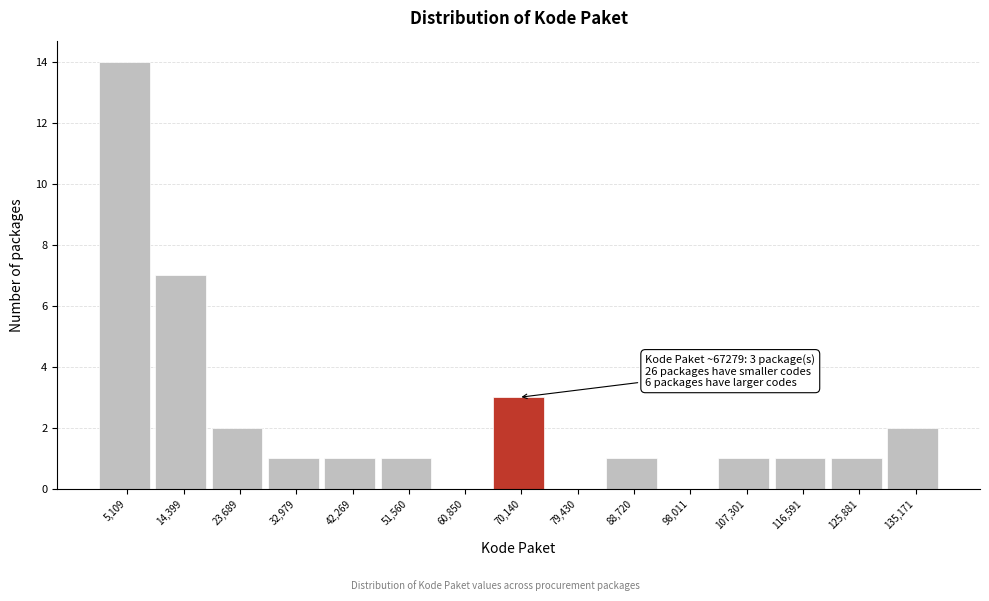

Over which range of the x-axis is the bar tallest?

0 to 10000